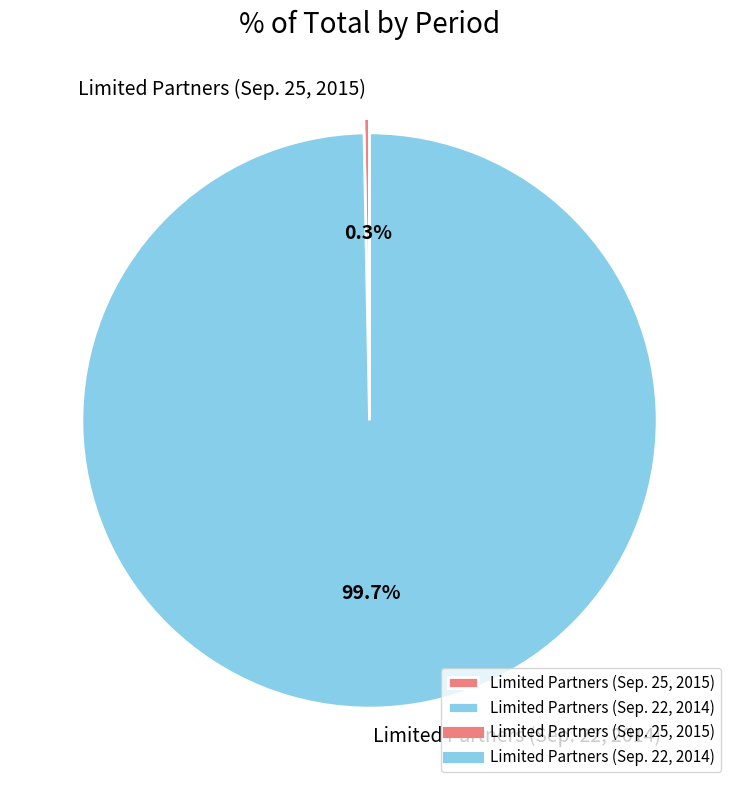

Does any single category account for the majority?

Yes